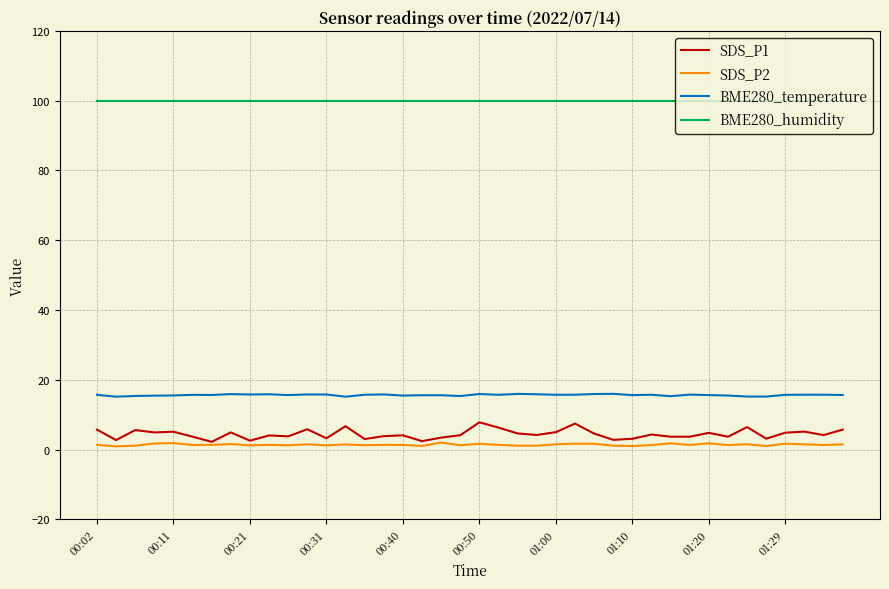

What is the greatest value displayed?

100.0